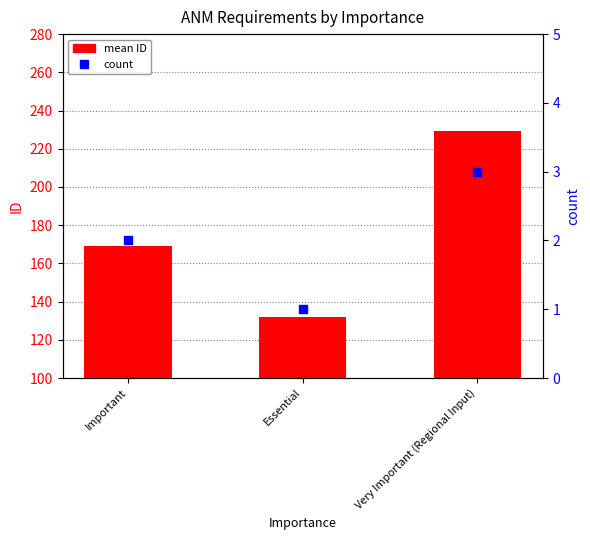

Which series contains the highest Y value?

mean ID